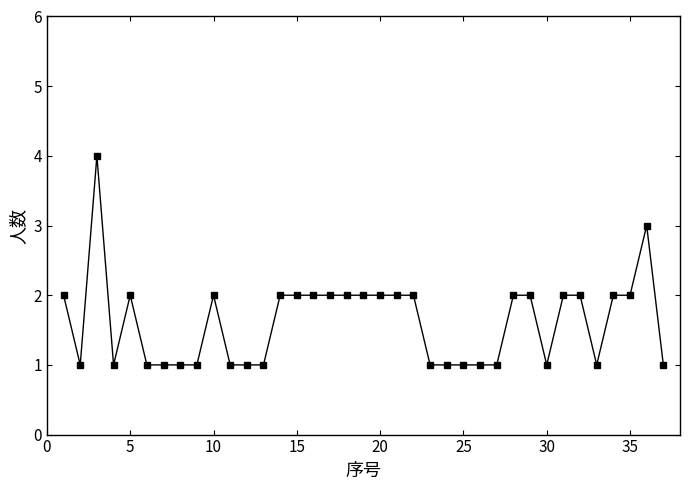

What is the value of the 25th point from the left?

1